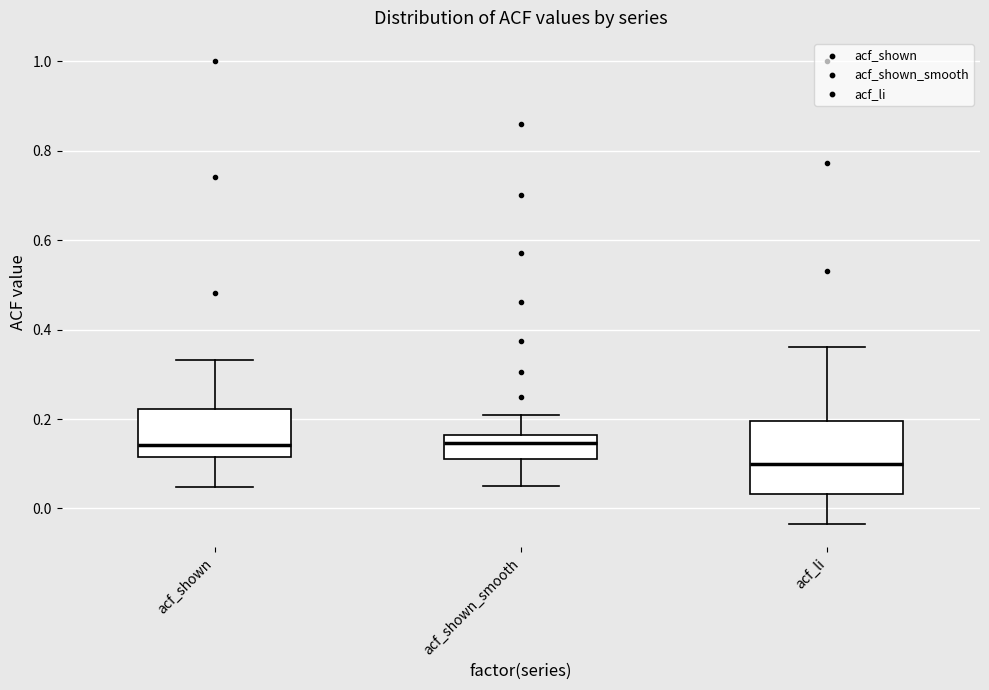

Where does the median line of the box for acf_shown_smooth sit on the y-axis? The values are not printed on the chart, so give them approximately, as read against the axis.

0.14